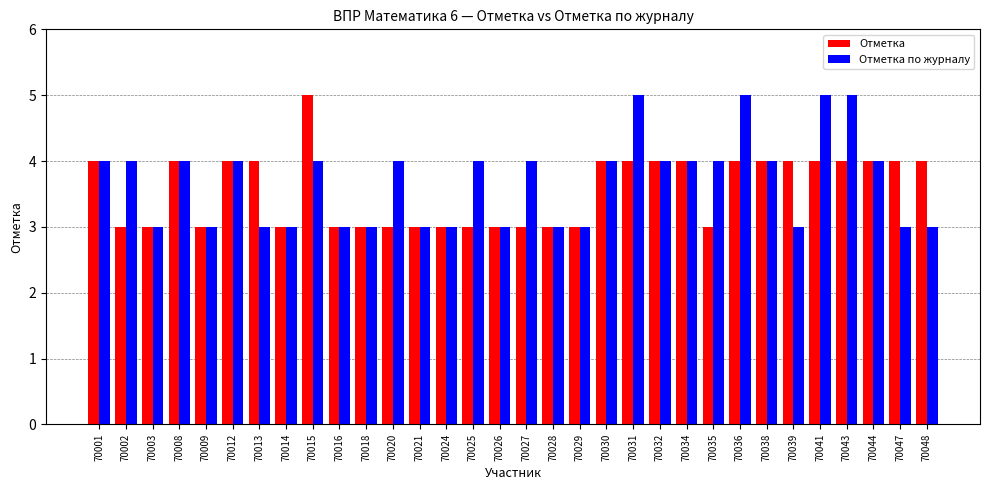

Reading left to right, extract all data points from this chart.

Отметка: 4	3	3	4	3	4	4	3	5	3	3	3	3	3	3	3	3	3	3	4	4	4	4	3	4	4	4	4	4	4	4	4
Отметка по журналу: 4	4	3	4	3	4	3	3	4	3	3	4	3	3	4	3	4	3	3	4	5	4	4	4	5	4	3	5	5	4	3	3